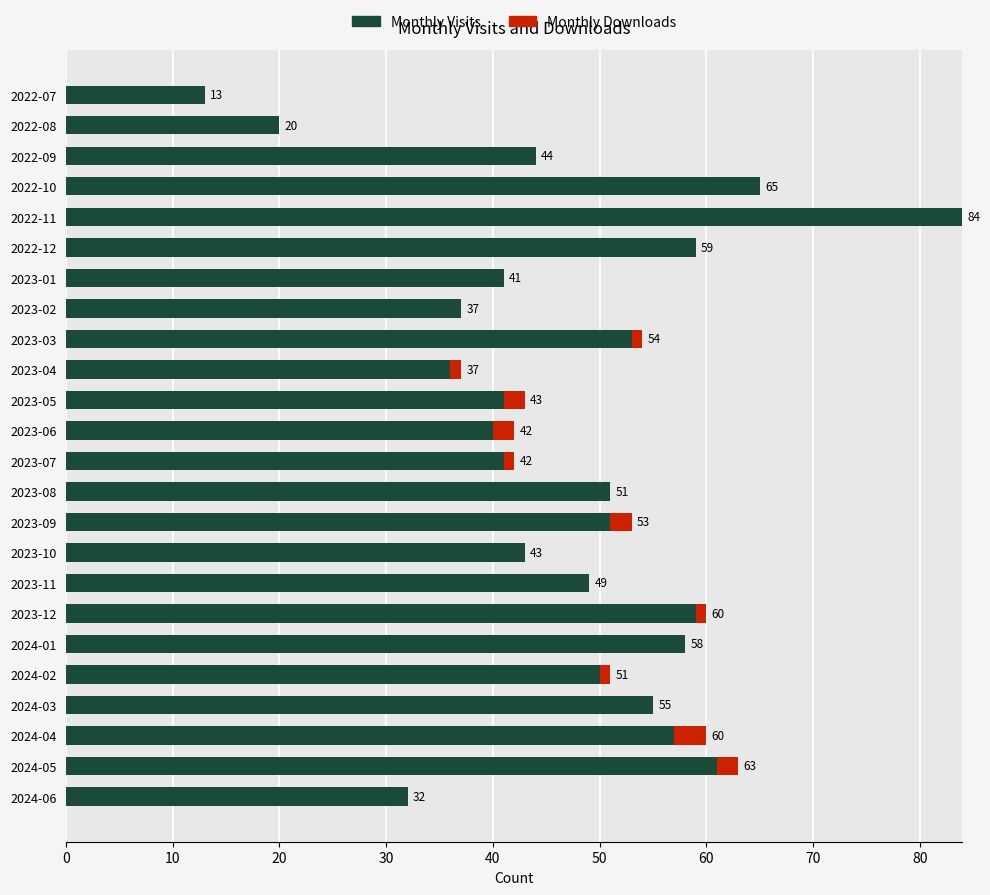

What is the sum of the Monthly Visits values at 2022-07 and 2023-11?

62